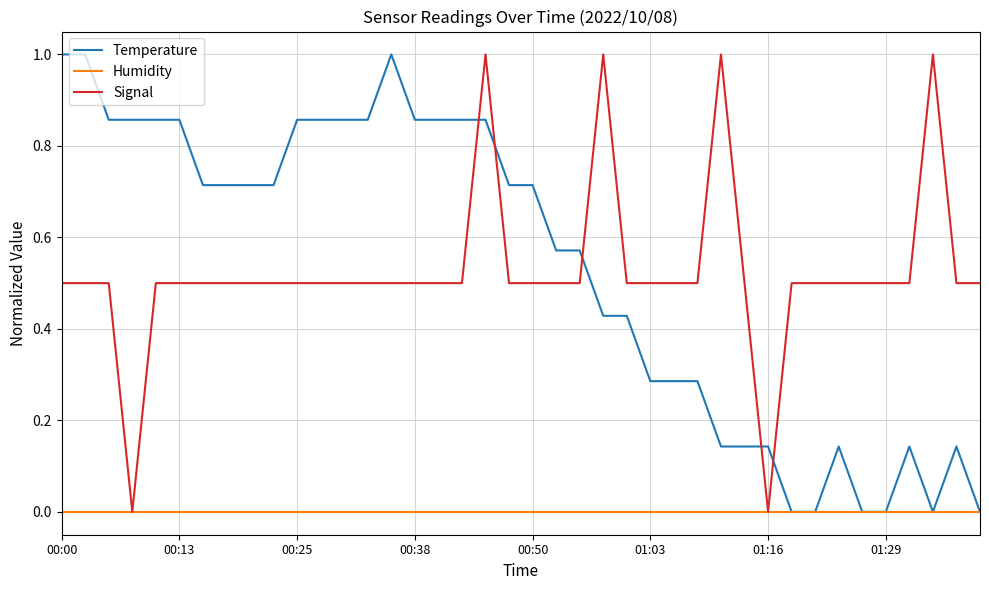

How many lines are shown in the chart?

3